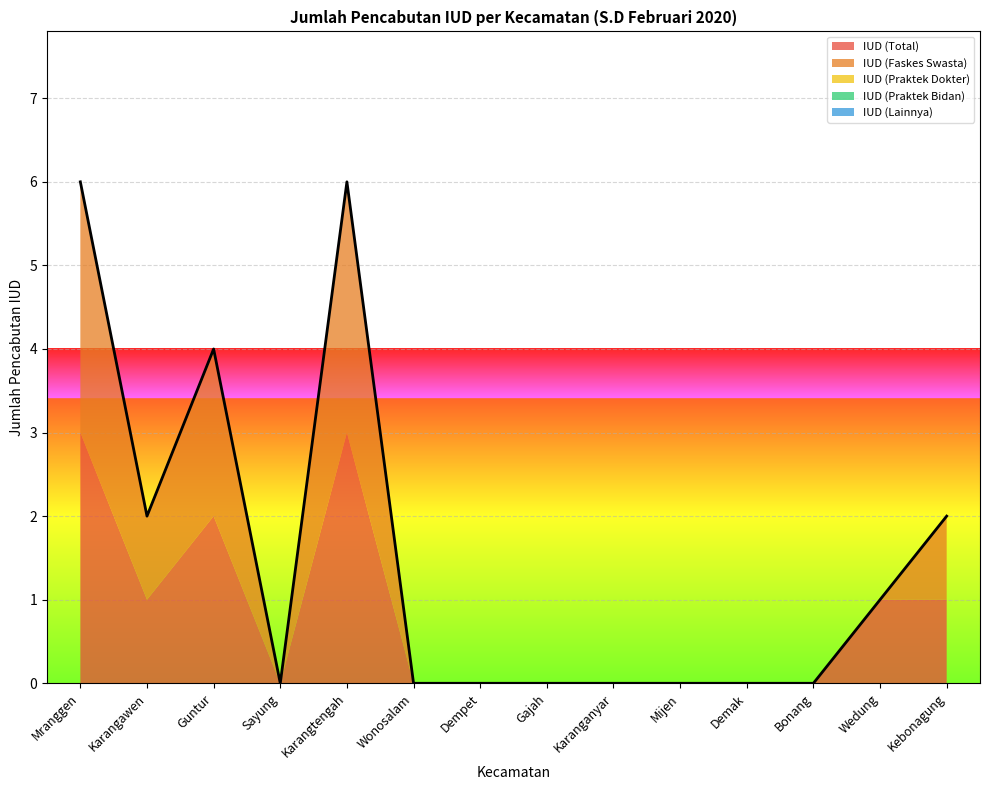

What is the label of the 12th point from the left?

Bonang